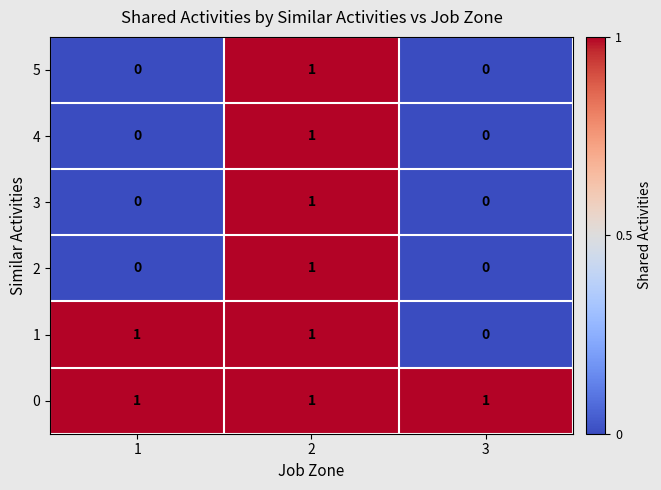

How many 1 values are between 0 and 1?

3